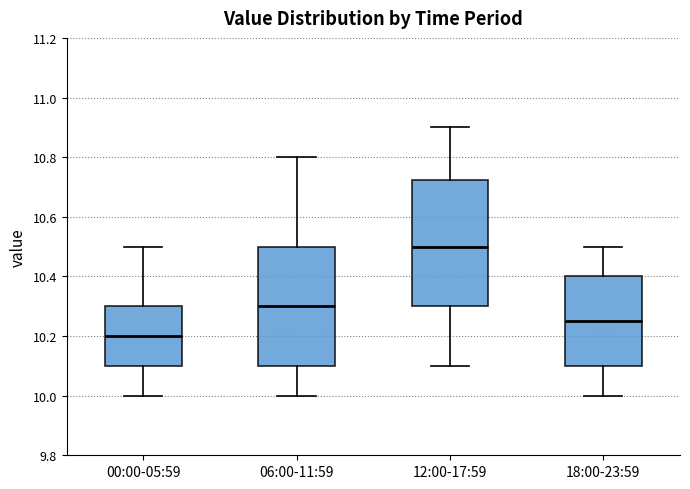

Where does the median line of the box for 00:00-05:59 sit on the y-axis? The values are not printed on the chart, so give them approximately, as read against the axis.

10.20